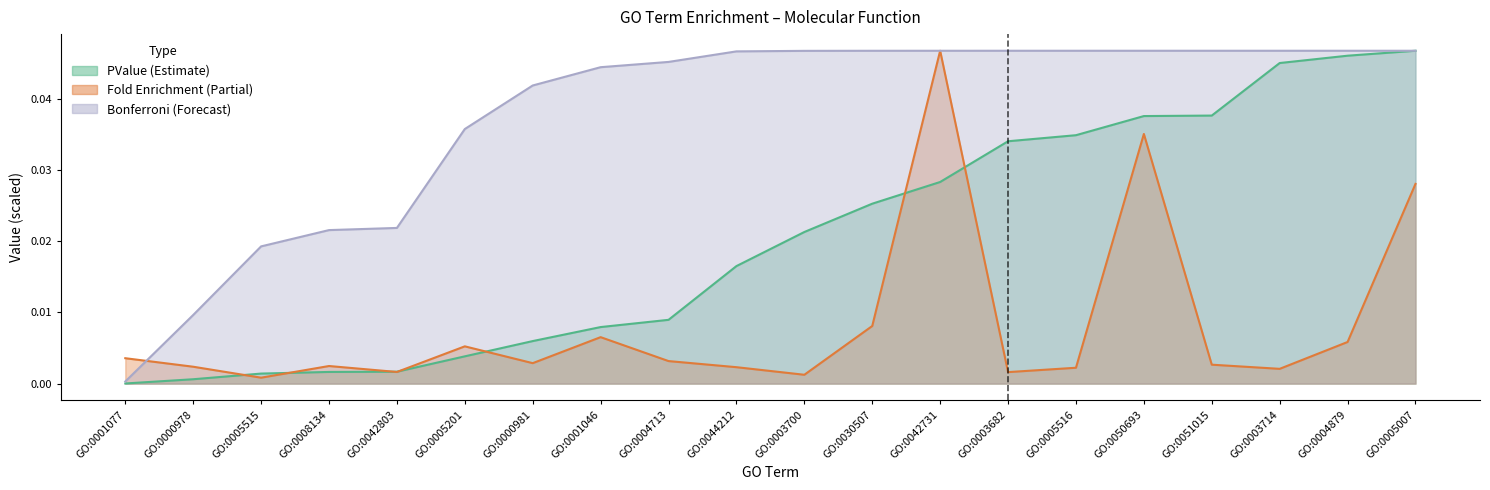

Which series has the largest total across all categories?

Bonferroni